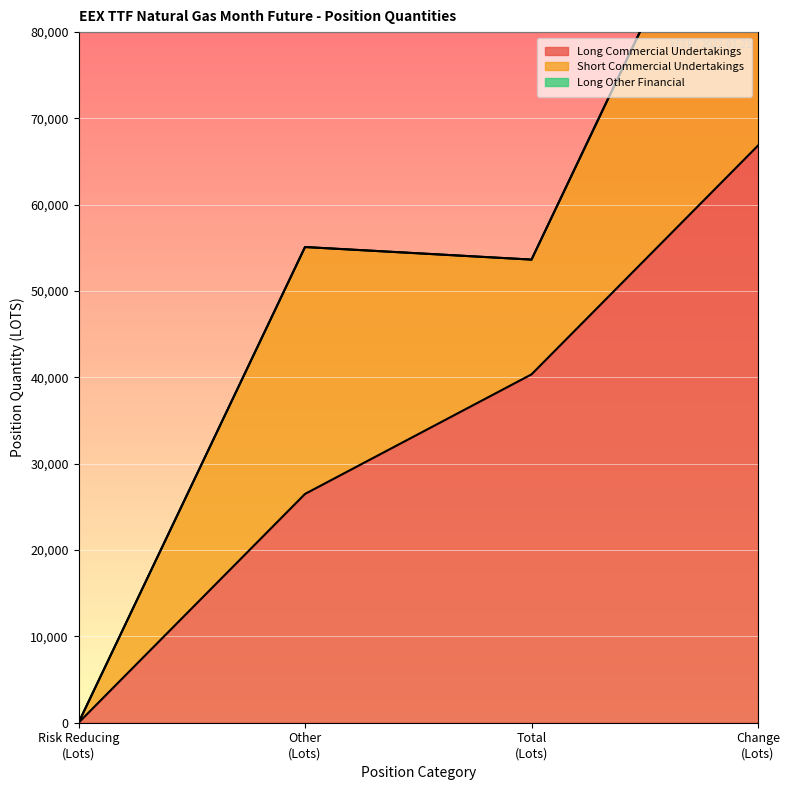

Is it true that Long Other Financial equals 0 at Total?

True